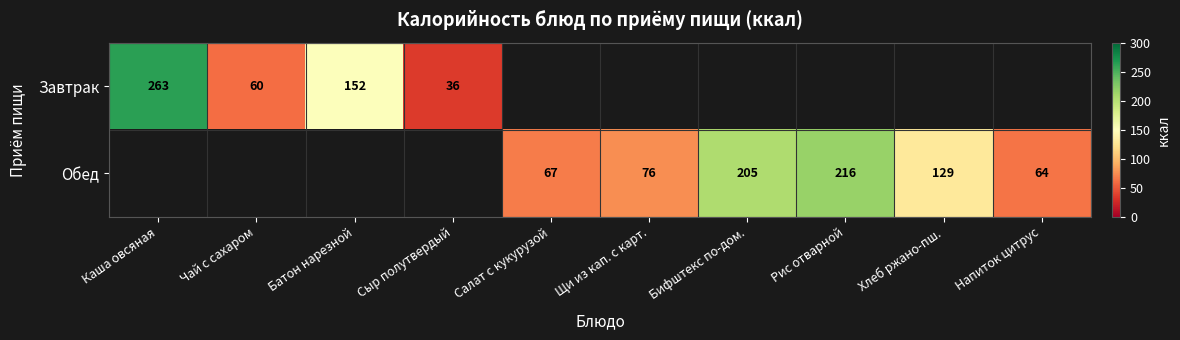

At how many categories does at least one series exceed 57?

9